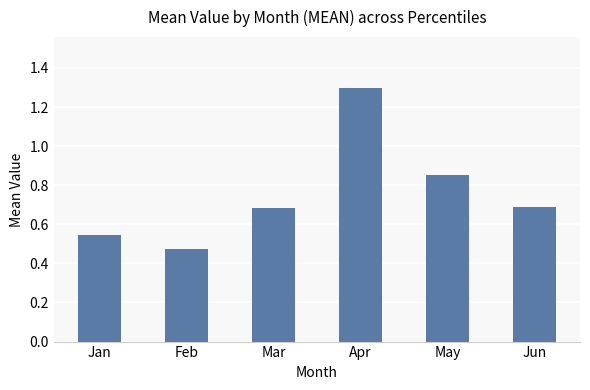

The chart shows a value of 1.1 at Mar. True or false?

False